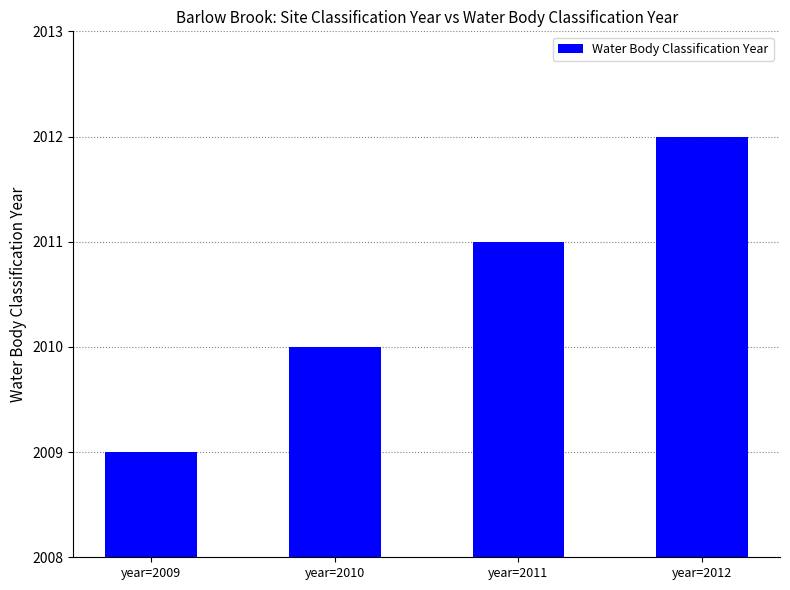

How many distinct data groups are displayed?

1